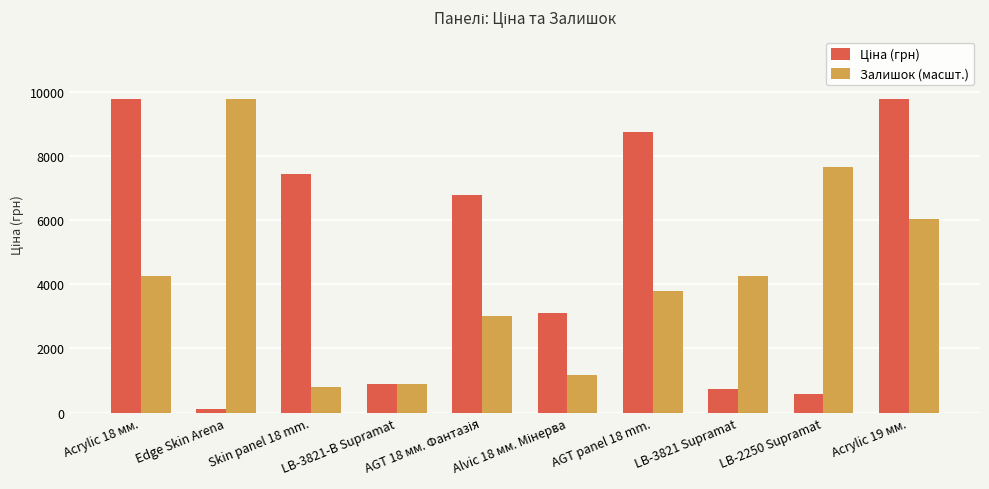

What is the average value of the Залишок (масшт.) series?

4165.9